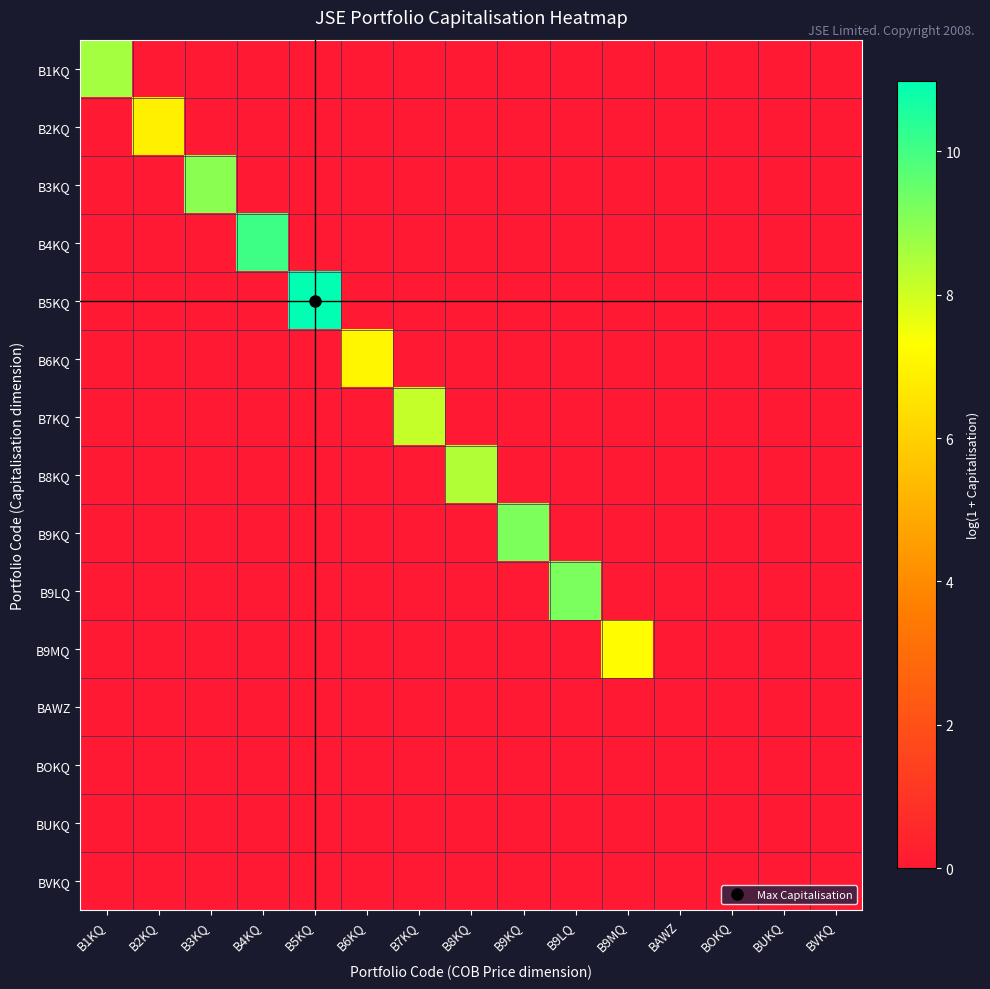

List the series in order of their peak value, highest first.

B5KQ, B4KQ, B9LQ, B9KQ, B3KQ, B1KQ, B8KQ, B7KQ, B9MQ, B6KQ, B2KQ, BAWZ, BOKQ, BUKQ, BVKQ